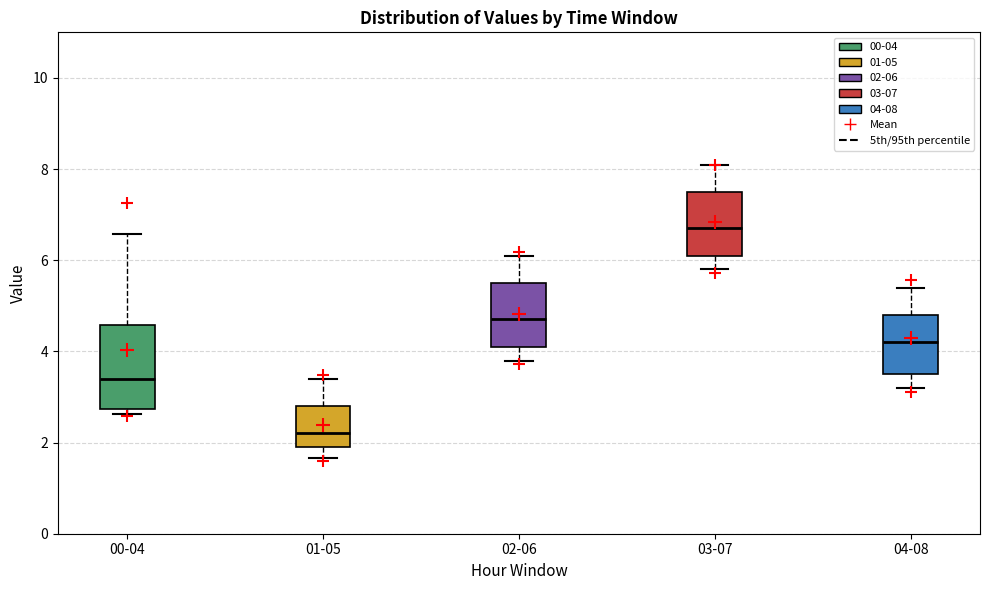

Where is the upper edge of the box for 03-07 on the y-axis? The values are not printed on the chart, so give them approximately, as read against the axis.

7.6